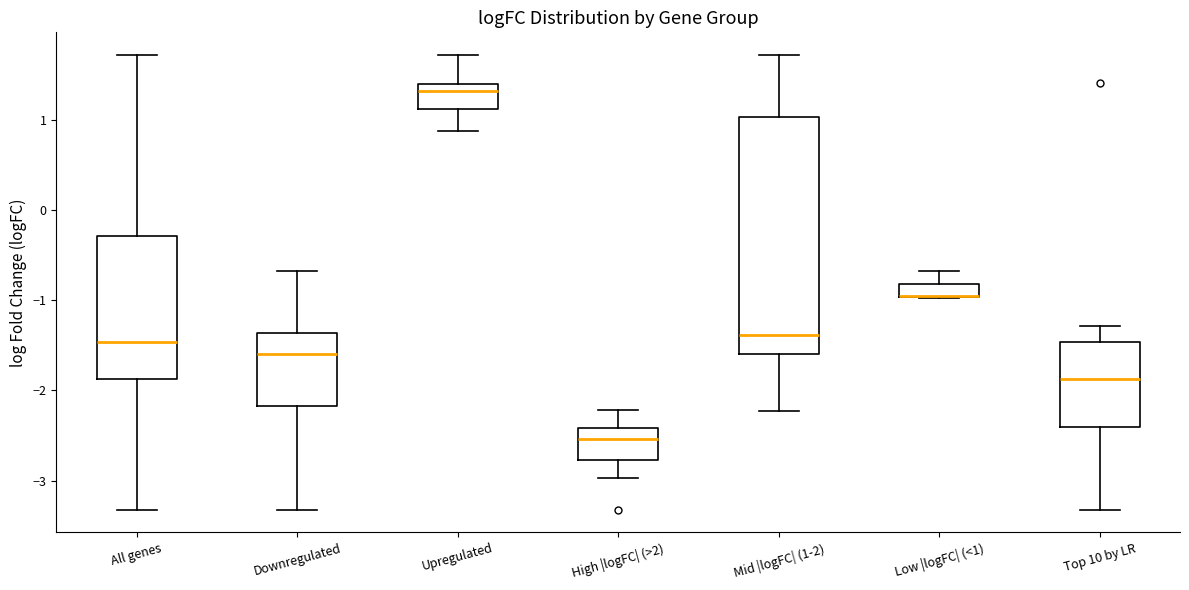

Comparing the boxes themselves (not the whiskers), which one is the tallest?

Mid |logFC| (1-2)